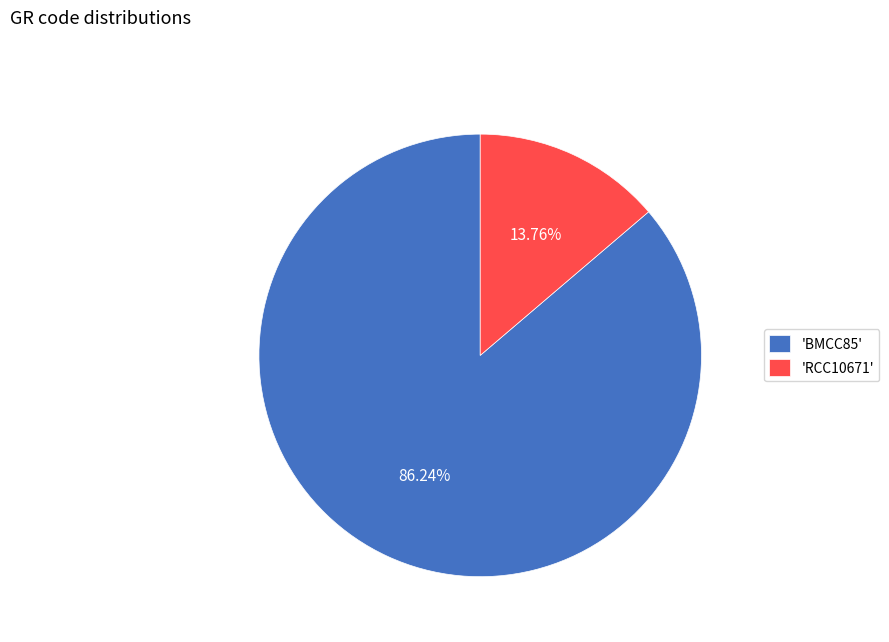

Which has a higher value, 'BMCC85' or 'RCC10671'?

'BMCC85'